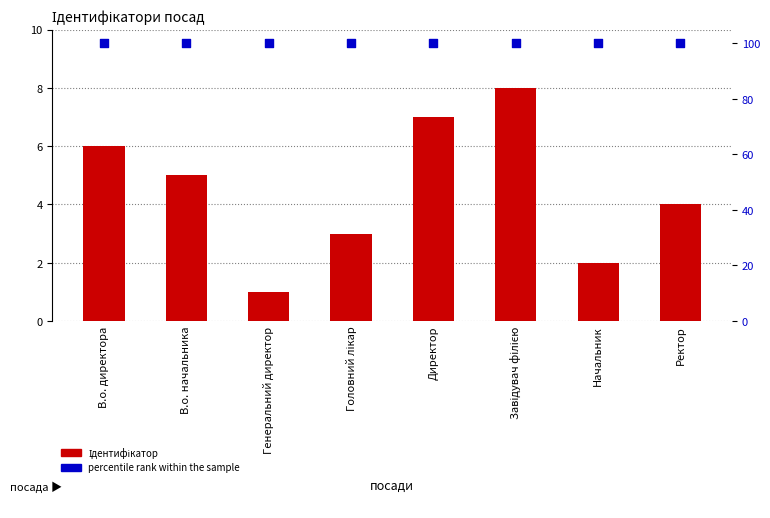

Which series has the largest Y range (max minus min)?

Ідентифікатор